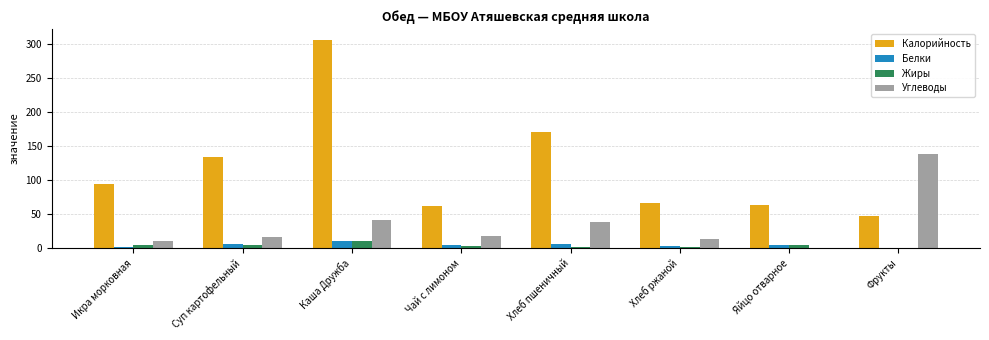

Which label corresponds to the largest value in the chart?

Каша Дружба